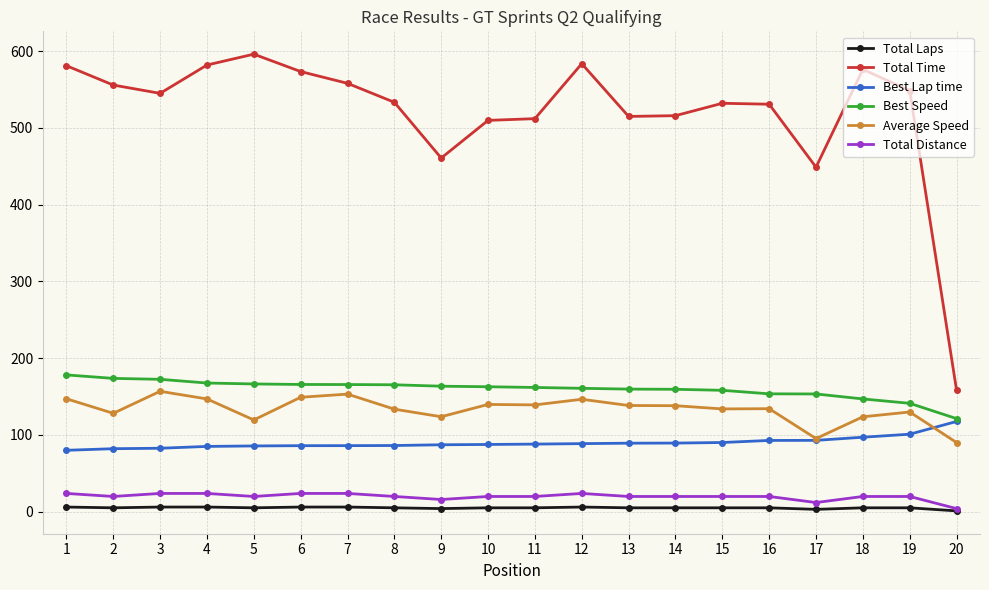

Between 2 and 9, which series saw the biggest shift?

Total Time